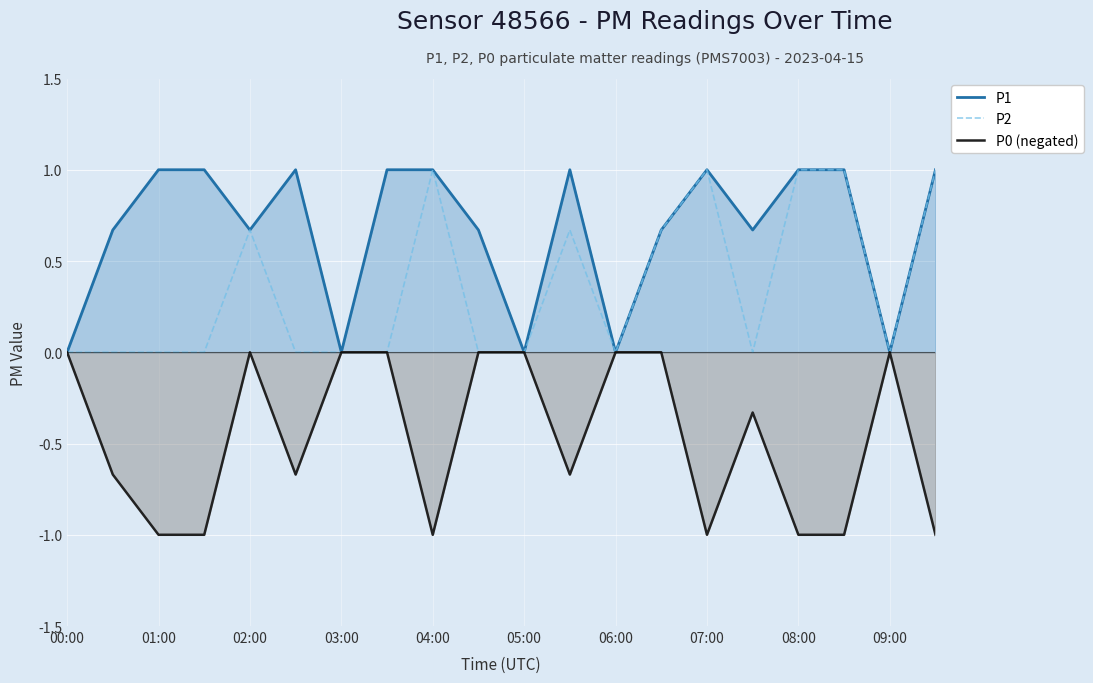

What is the total value across all series at 07:00?

1.0